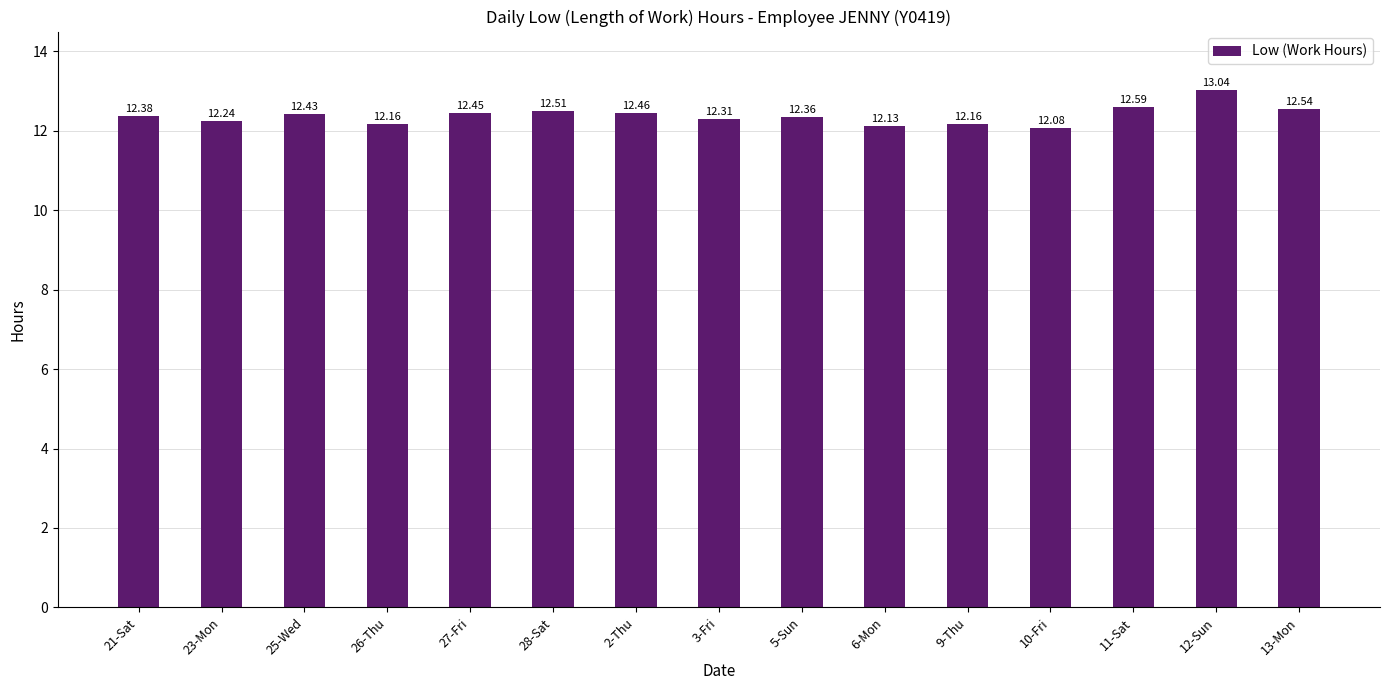

What is the difference between the maximum and minimum values?

1.0